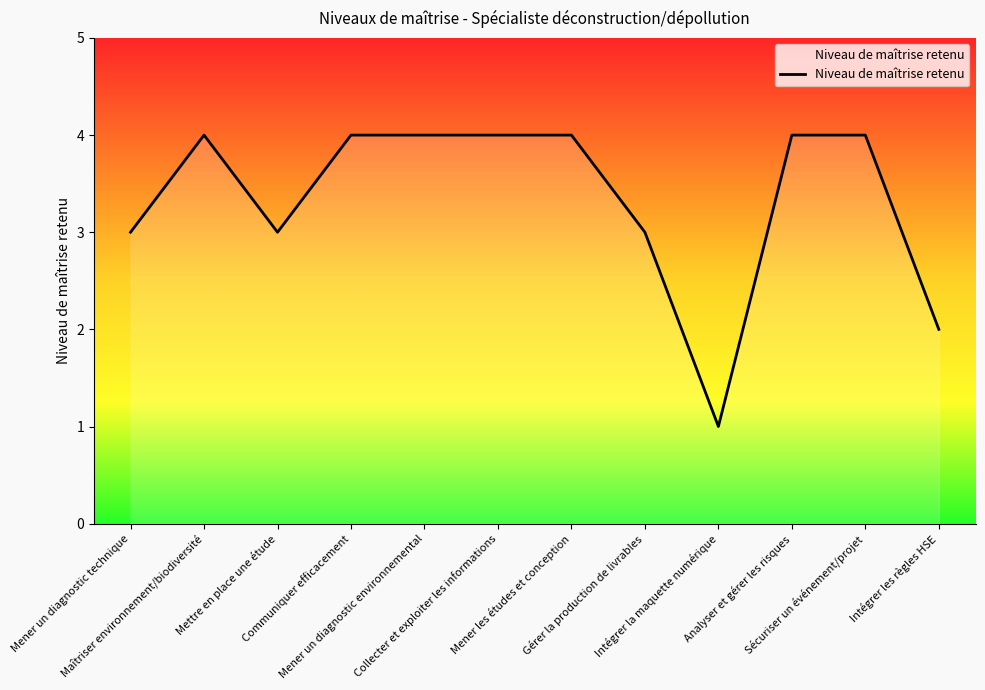

What is the sum of the values at Mener un diagnostic technique and Sécuriser un événement/projet?

7